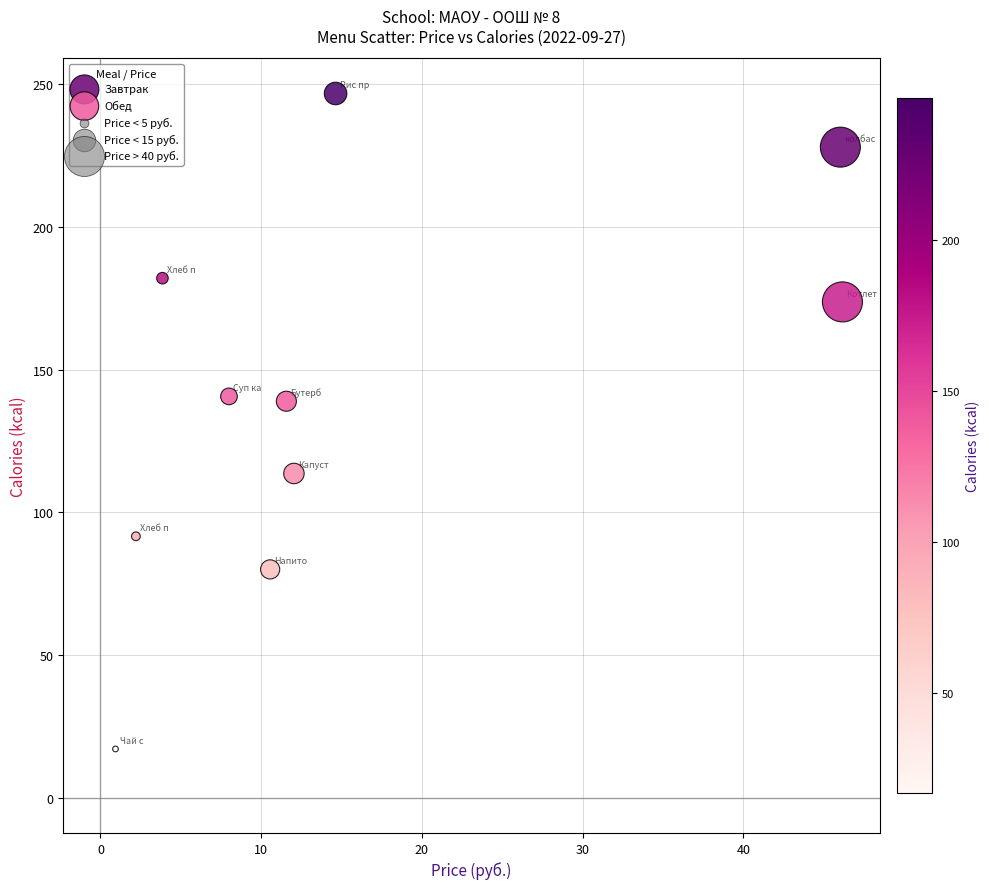

Which series contains the lowest Y value?

Обед